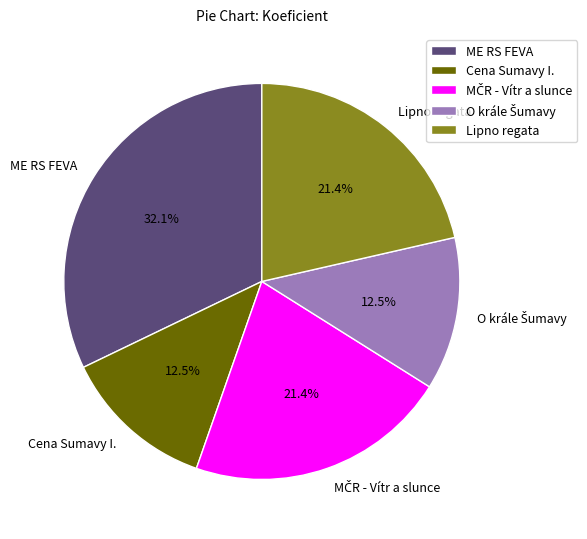

To the nearest percent, what portion does Lipno regata represent?

21%